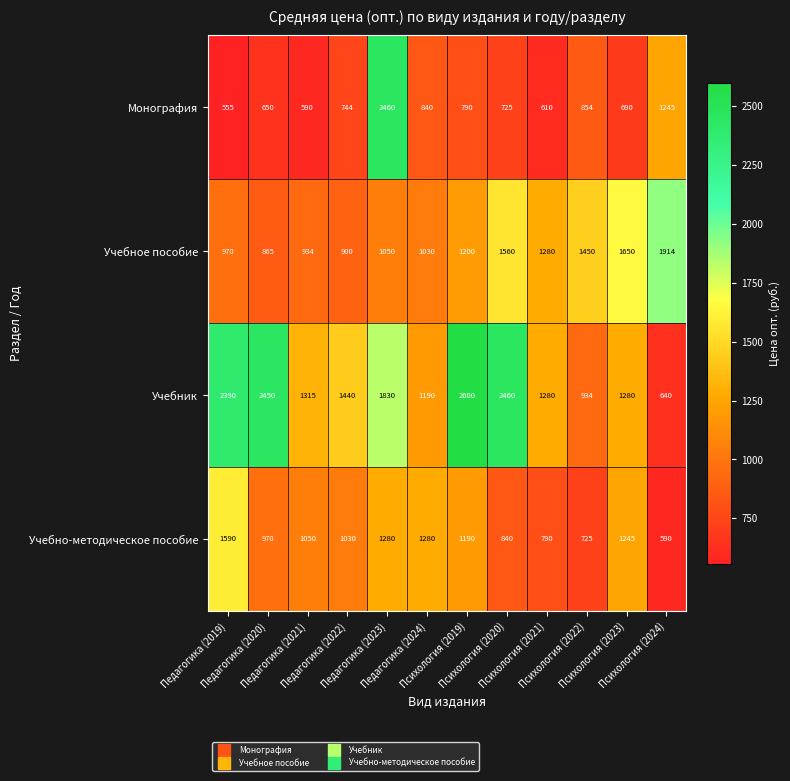

Which series has the largest range (max minus min)?

Учебник